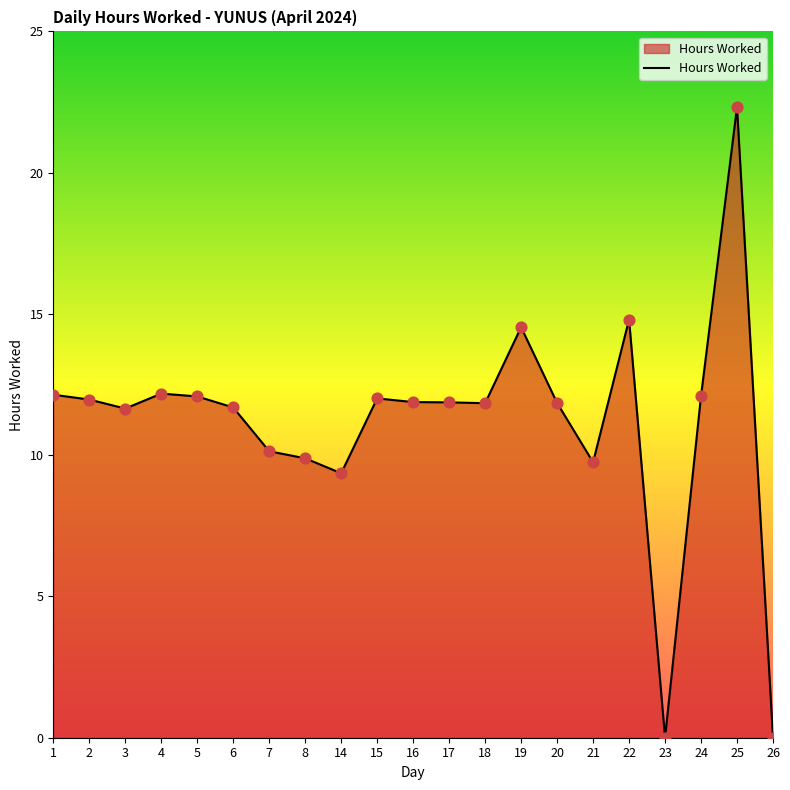

What is the change in value from 15 to 25?

+10.3